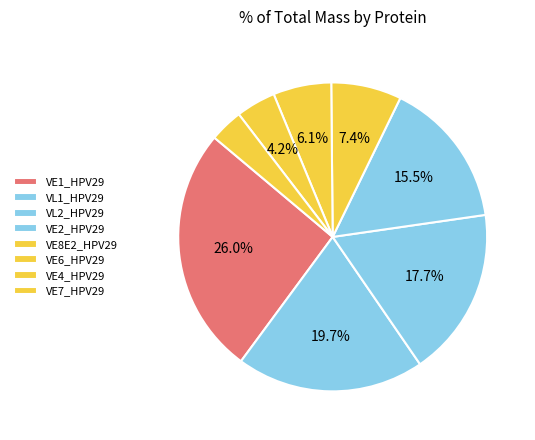

To the nearest percent, what is the combined percentage of VE2_HPV29 and VL2_HPV29?

33%